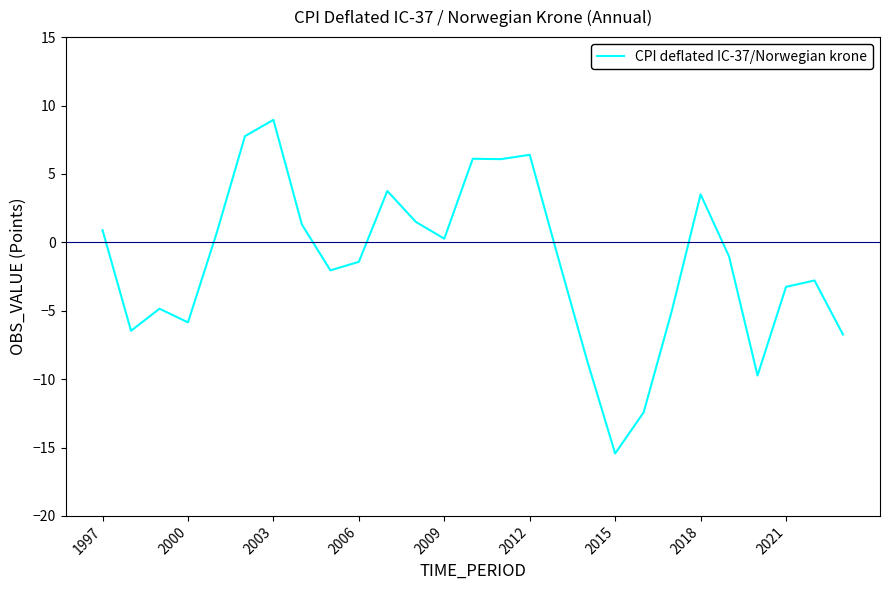

What is the minimum value shown in the chart?

-15.4